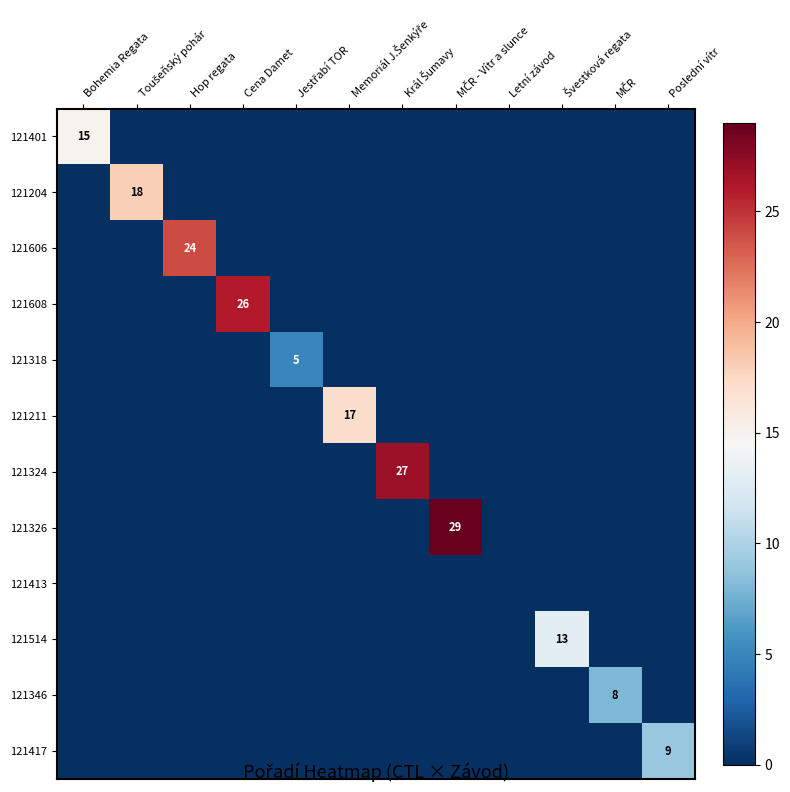

Count the number of data series in this chart.

12